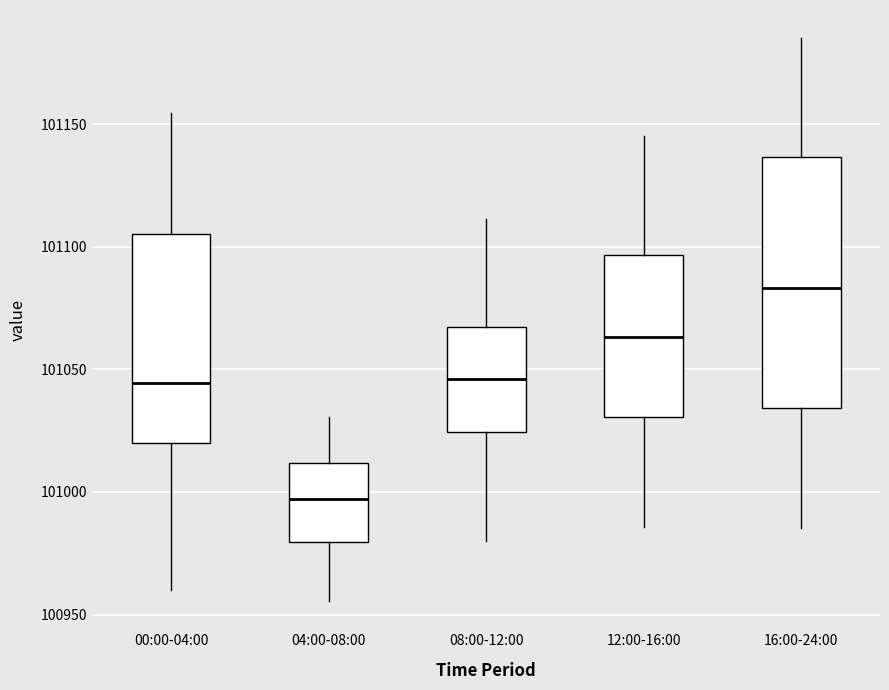

Which box is the tallest, from its lower edge to its upper edge?

16:00-24:00